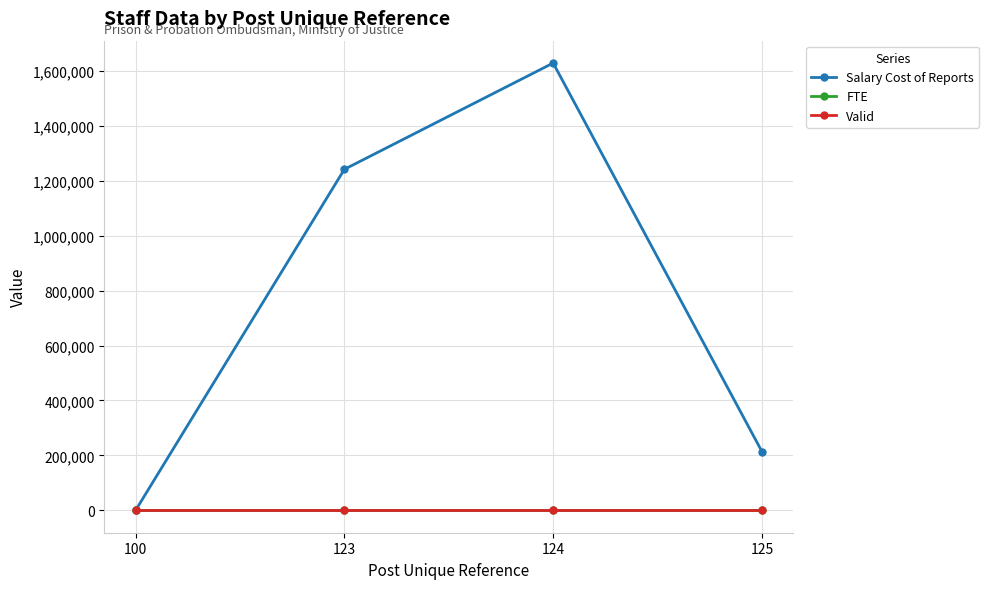

Is this an area chart (filled region under the line)?

No